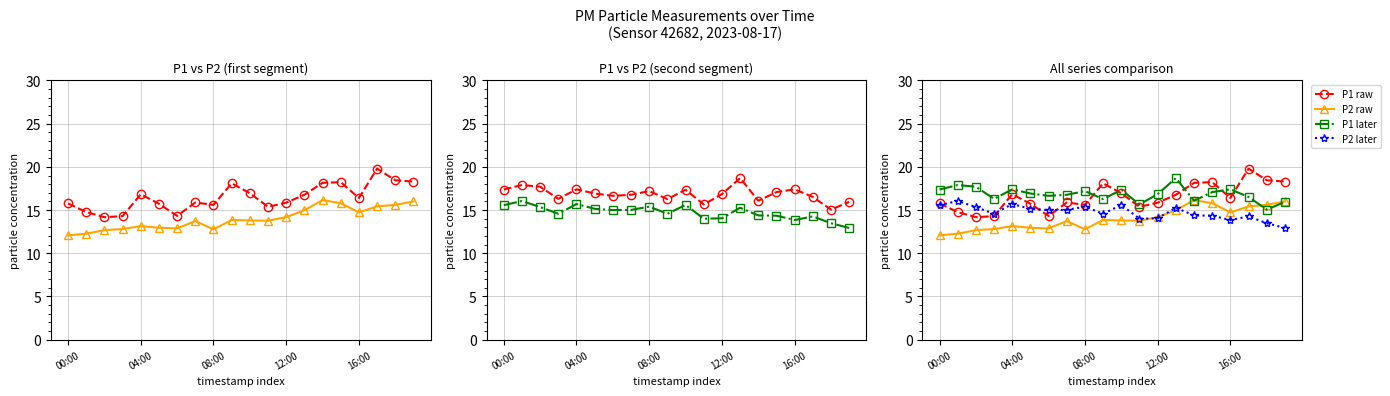

Reading right to left, what are all the values shown in this chart?

P1: 15.9	15.1	16.5	17.4	17.1	16.1	18.7	16.9	15.7	17.4	16.3	17.2	16.8	16.6	16.9	17.4	16.3	17.7	17.9	17.4
P2: 12.9	13.5	14.3	13.8	14.3	14.4	15.3	14.1	14.0	15.6	14.6	15.4	15.0	15.0	15.2	15.7	14.6	15.3	16.1	15.6
P1 raw: 18.3	18.4	19.8	16.4	18.2	18.1	16.8	15.8	15.4	16.9	18.1	15.6	15.9	14.3	15.7	16.8	14.3	14.2	14.8	15.8
P2 raw: 16.0	15.6	15.4	14.7	15.8	16.1	15.0	14.2	13.8	13.8	13.8	12.8	13.7	12.9	12.9	13.2	12.8	12.7	12.3	12.1
P1 later: 15.9	15.1	16.5	17.4	17.1	16.1	18.7	16.9	15.7	17.4	16.3	17.2	16.8	16.6	16.9	17.4	16.3	17.7	17.9	17.4
P2 later: 12.9	13.5	14.3	13.8	14.3	14.4	15.3	14.1	14.0	15.6	14.6	15.4	15.0	15.0	15.2	15.7	14.6	15.3	16.1	15.6